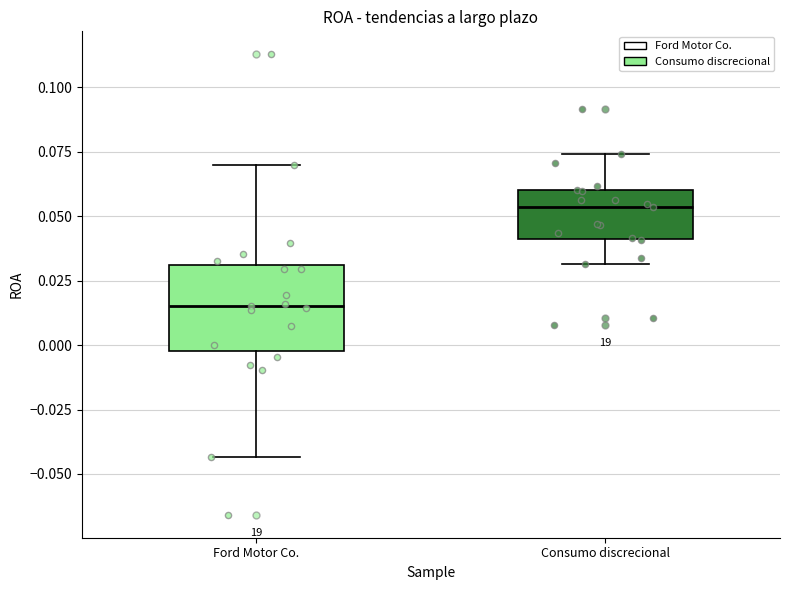

Which box's median line is the lowest?

Ford Motor Co.